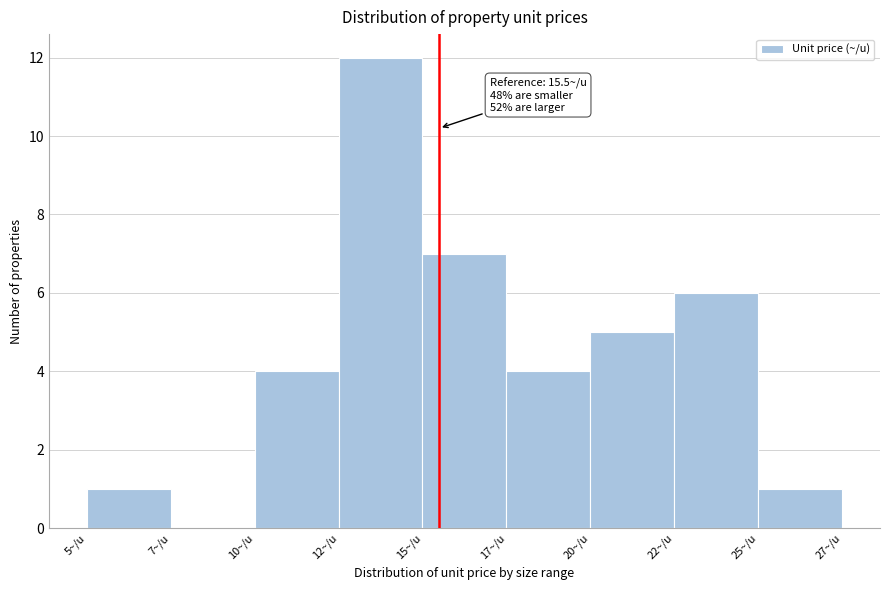

Reading left to right, transcribe all the data shown in this chart.

5~/u=1	7~/u=0	10~/u=4	12~/u=12	15~/u=7	17~/u=4	20~/u=5	22~/u=6	25~/u=1